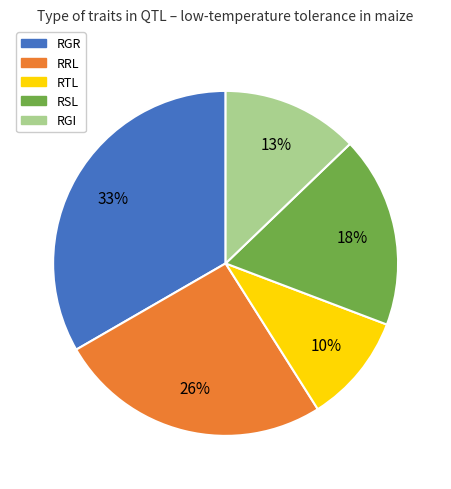

To the nearest percent, what is the combined percentage of RGI and RGR?

46%